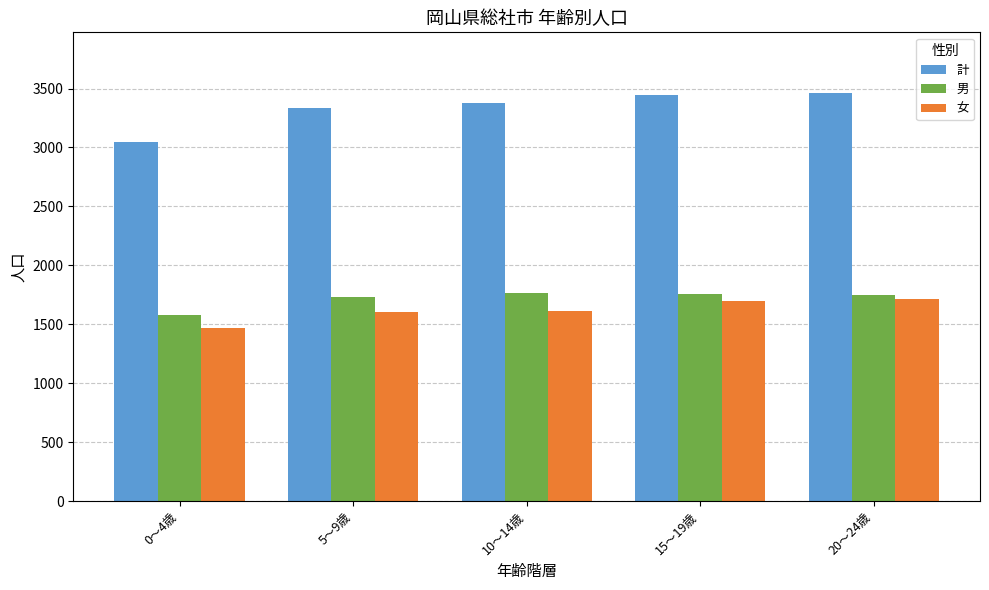

How many groups of bars are there?

5